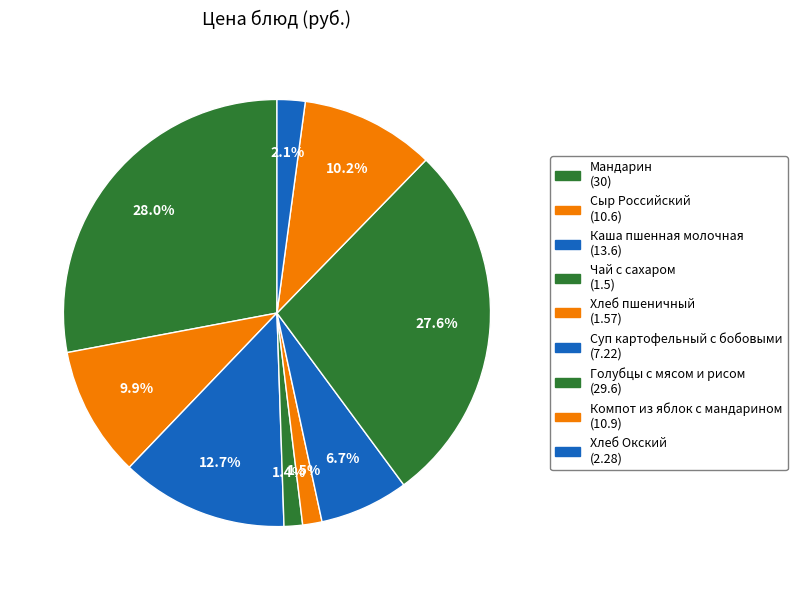

To the nearest percent, what is the combined percentage of Компот из яблок с мандарином and Чай с сахаром?

12%